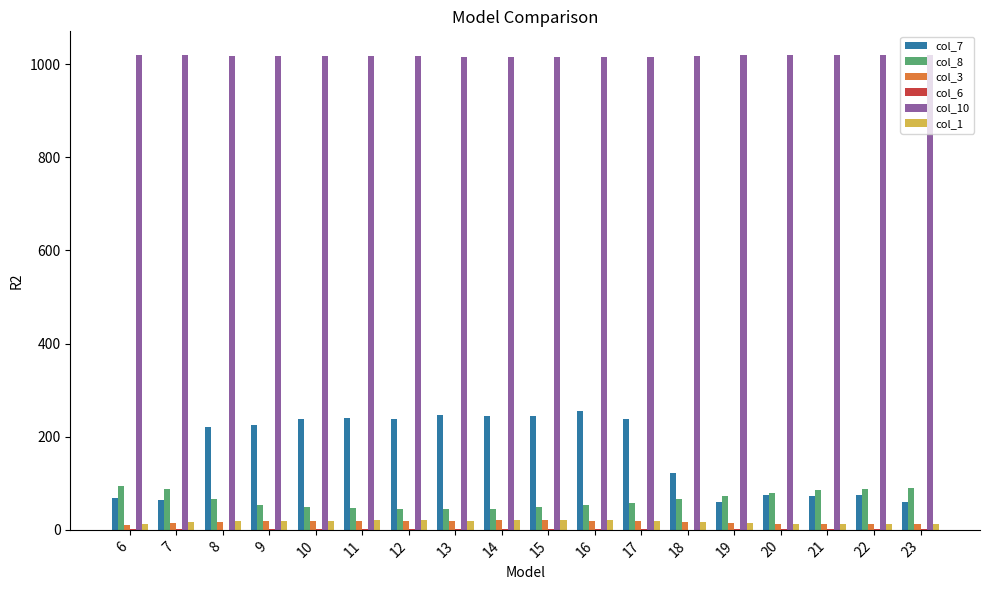

The value of col_8 at 22 is 148.9. True or false?

False